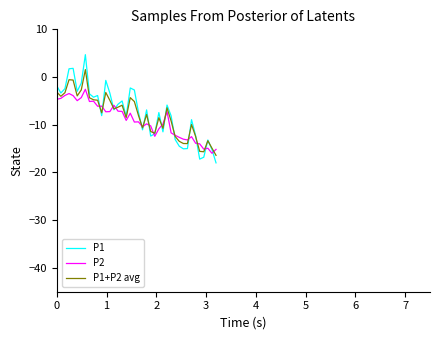

What is the highest value of the P1+P2 avg series?

1.6